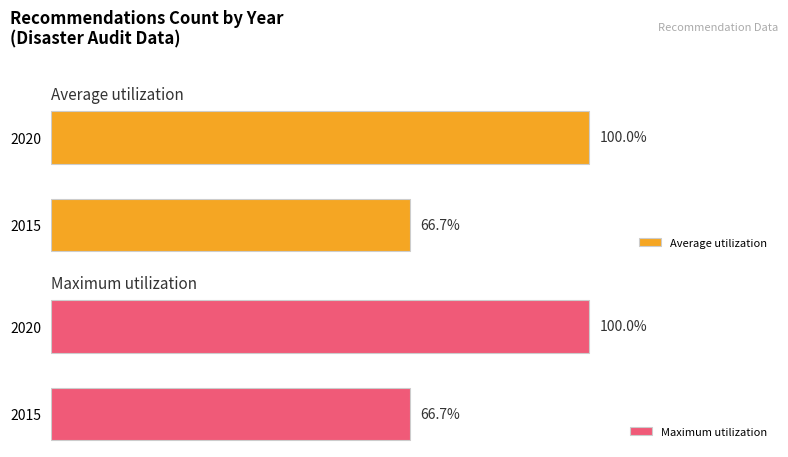

How many bars are there in each group?

2